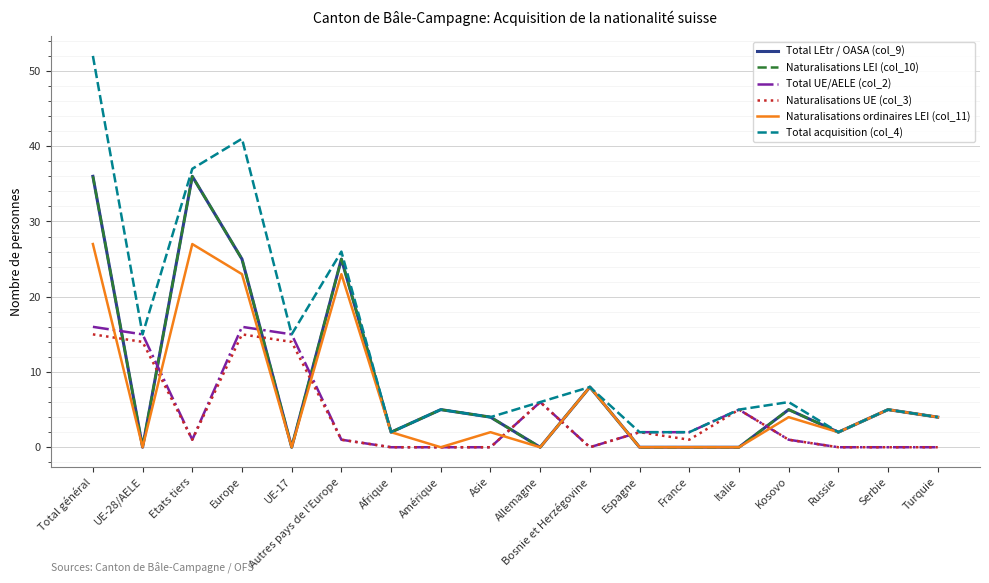

Does the chart have visible grid lines?

Yes